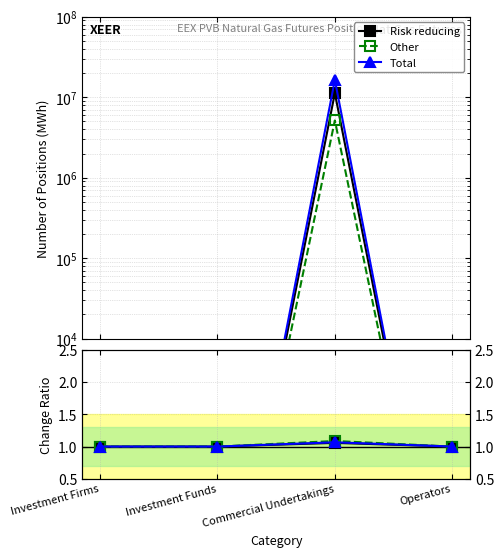

What is the highest value of the Risk reducing series?

1.1